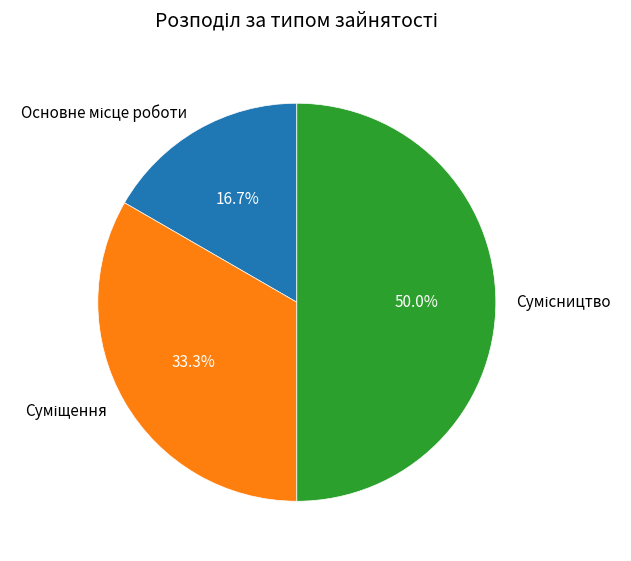

Is Суміщення the majority of the pie?

No